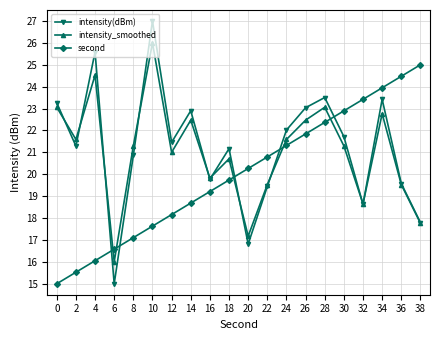

At which label does second first exceed 20?

20